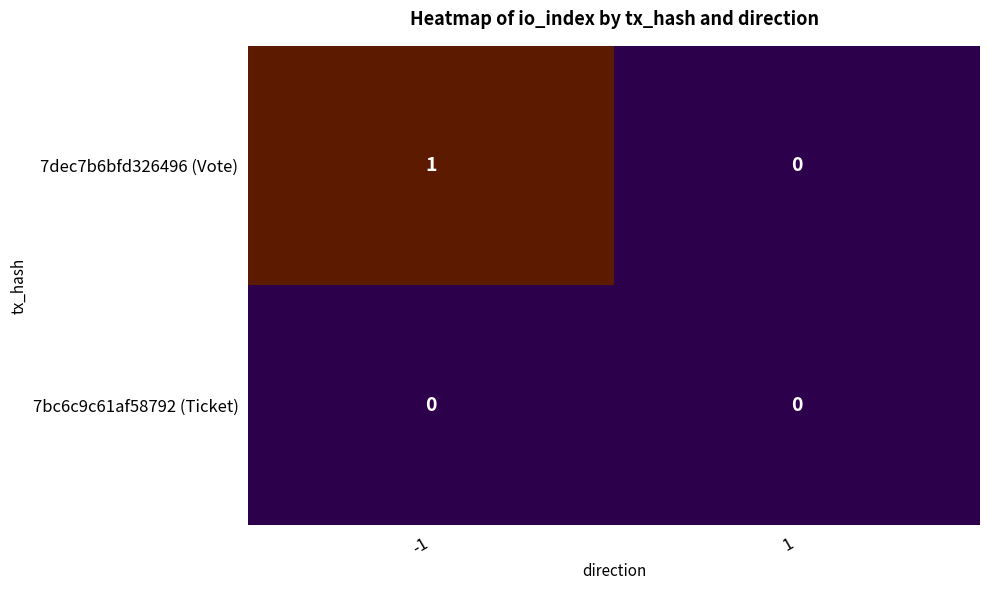

Reading left to right, what are all the values shown in this chart?

7dec7b6bfd326496 (Vote): -1=1	1=0
7bc6c9c61af58792 (Ticket): -1=0	1=0